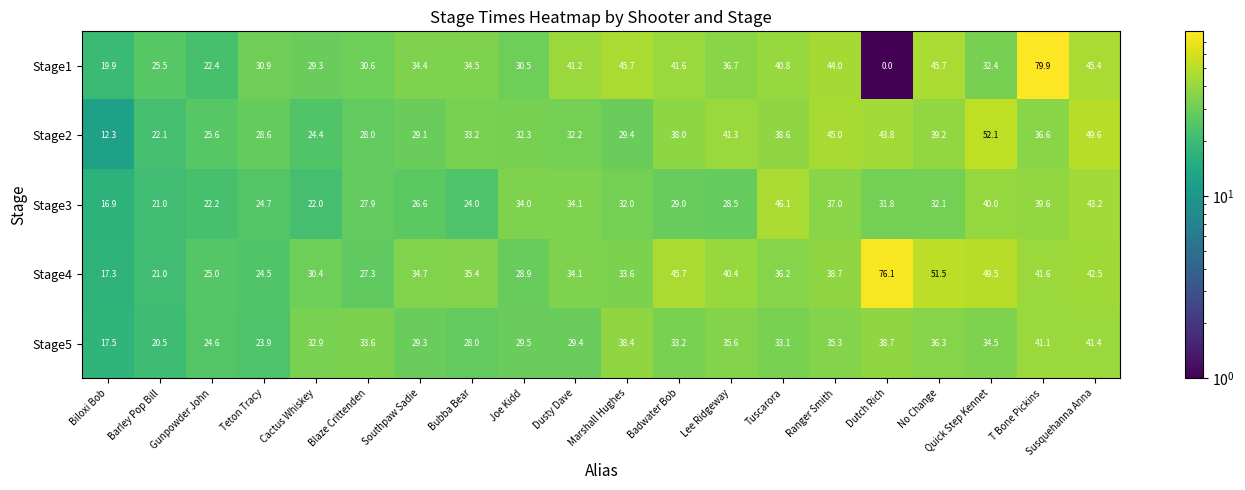

At how many categories does at least one series exceed 29?

17